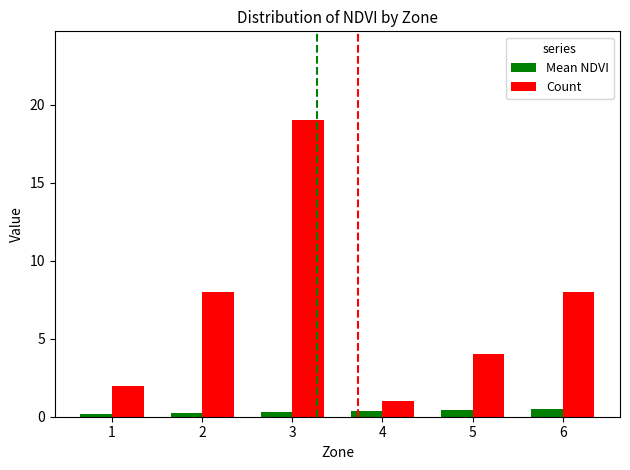

Count the Mean NDVI values in the range 0 to 1.

6